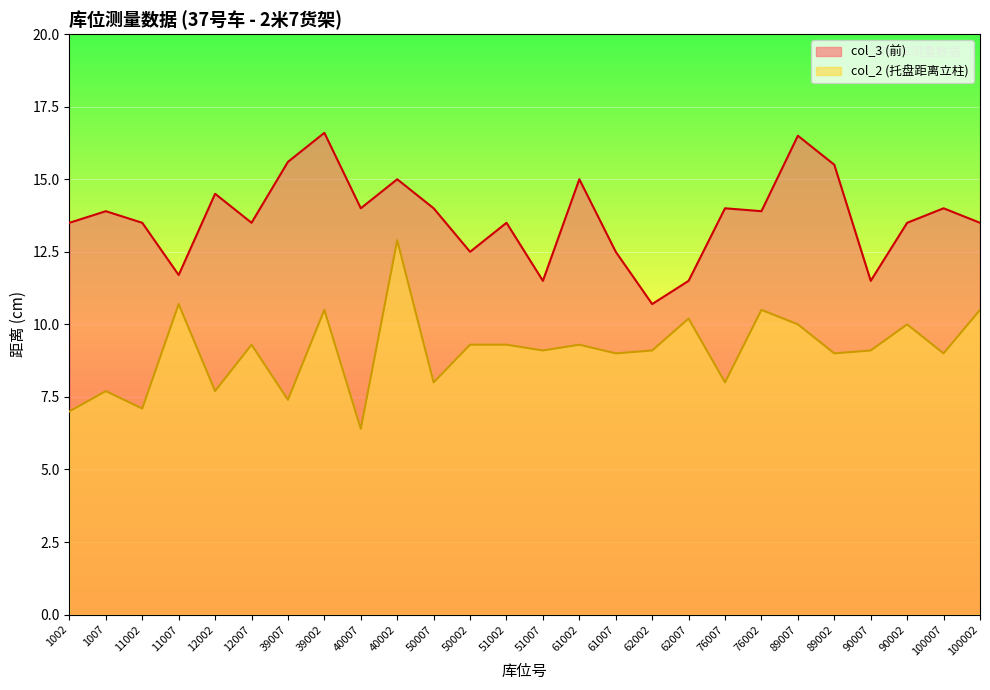

What is the label of the 7th point from the left?

39007